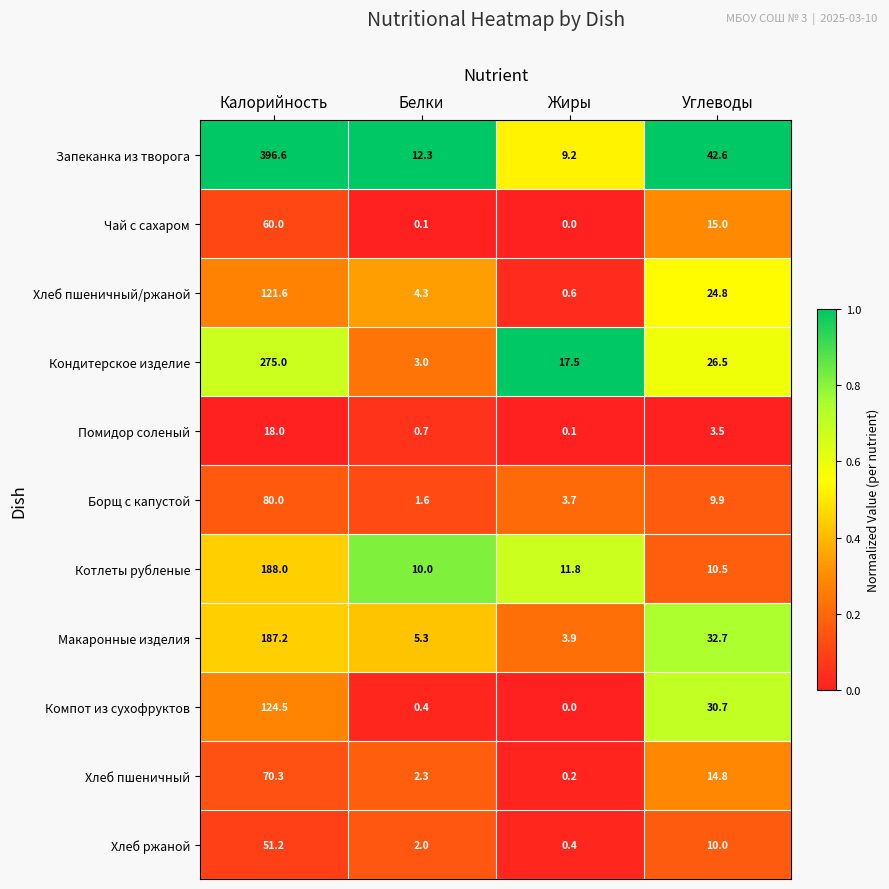

What is the greatest value displayed?

396.6